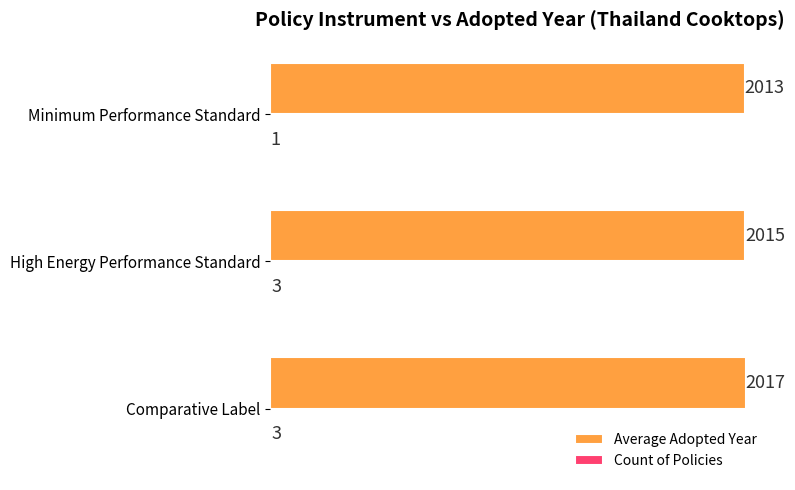

At which category does the chart reach its peak across all series?

Comparative Label